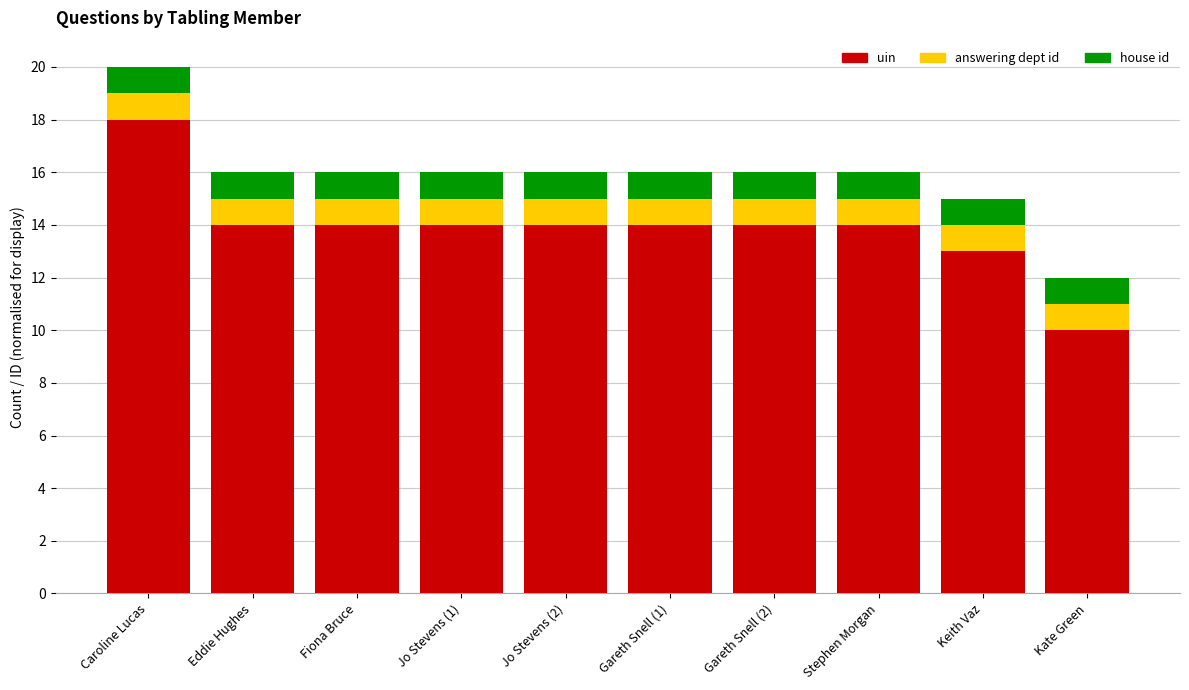

What is the total value across all series at Gareth Snell (2)?

16